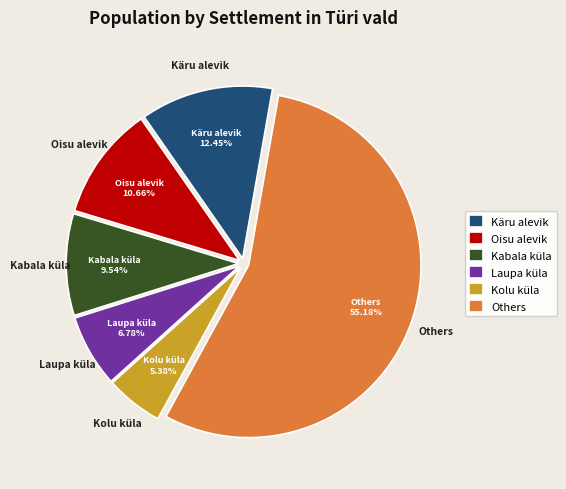

To the nearest percent, what is the difference between the largest and smallest slice percentages?

50%